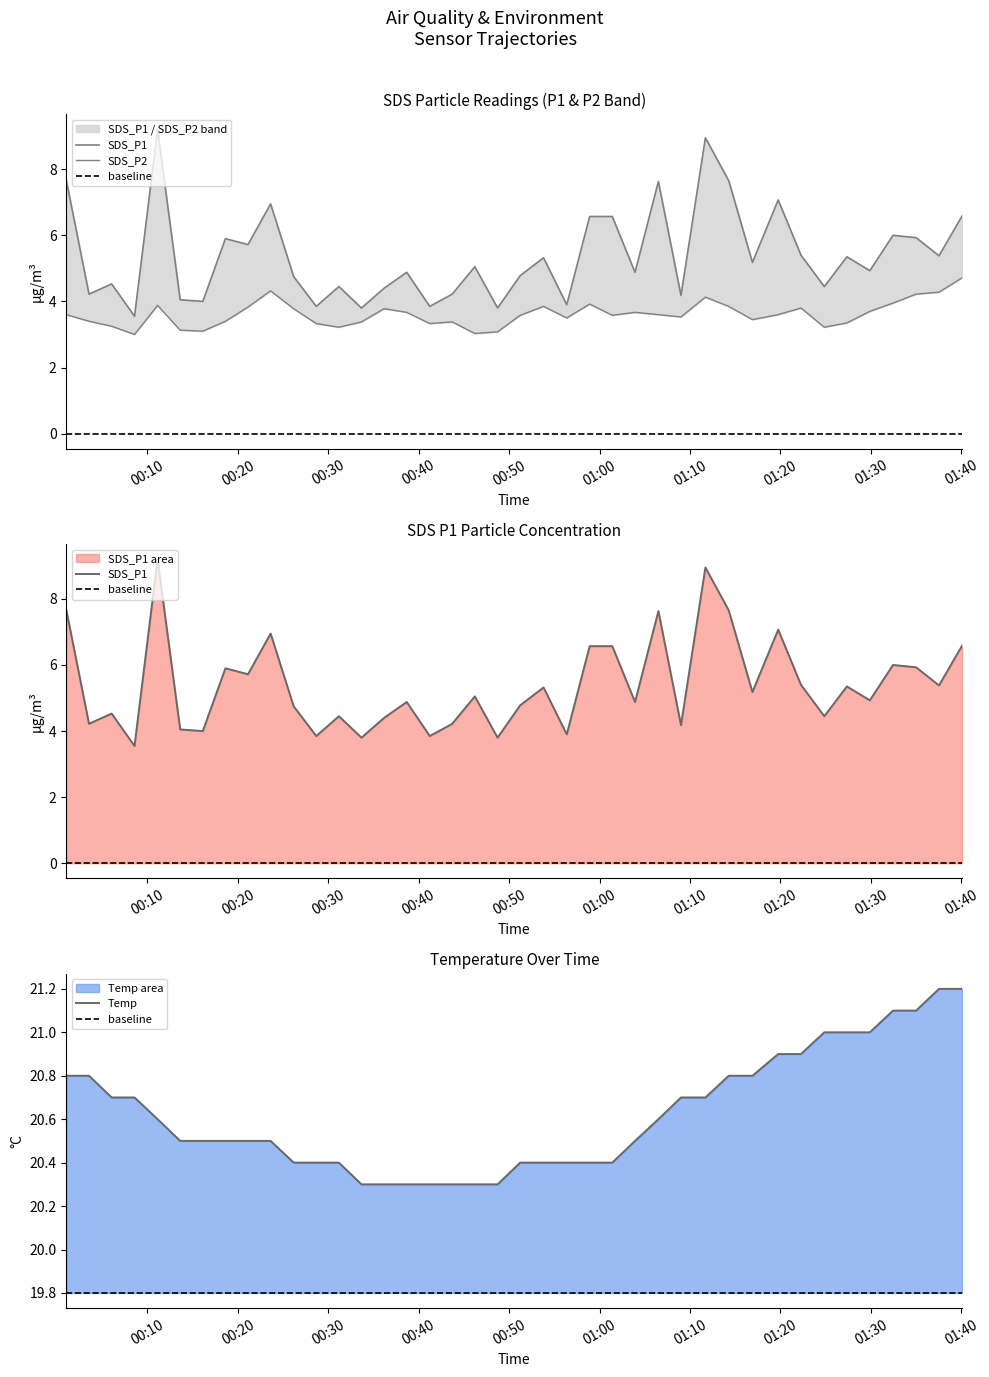

Reading left to right, list all the values displayed in this chart.

SDS_P1: 2023/09/18 00:01:02=7.7	2023/09/18 00:03:32=4.2	2023/09/18 00:06:02=4.5	2023/09/18 00:08:34=3.5	2023/09/18 00:11:07=9.2	2023/09/18 00:13:37=4.0	2023/09/18 00:16:07=4.0	2023/09/18 00:18:37=5.9	2023/09/18 00:21:07=5.7	2023/09/18 00:23:37=7.0	2023/09/18 00:26:10=4.8	2023/09/18 00:28:40=3.9	2023/09/18 00:31:10=4.5	2023/09/18 00:33:40=3.8	2023/09/18 00:36:10=4.4	2023/09/18 00:38:40=4.9	2023/09/18 00:41:13=3.9	2023/09/18 00:43:42=4.2	2023/09/18 00:46:12=5.0	2023/09/18 00:48:43=3.8	2023/09/18 00:51:13=4.8	2023/09/18 00:53:48=5.3	2023/09/18 00:56:22=3.9	2023/09/18 00:58:54=6.6	2023/09/18 01:01:24=6.6	2023/09/18 01:03:55=4.9	2023/09/18 01:06:30=7.6	2023/09/18 01:09:00=4.2	2023/09/18 01:11:42=8.9	2023/09/18 01:14:17=7.7	2023/09/18 01:16:54=5.2	2023/09/18 01:19:45=7.1	2023/09/18 01:22:16=5.4	2023/09/18 01:24:51=4.5	2023/09/18 01:27:21=5.3	2023/09/18 01:29:53=4.9	2023/09/18 01:32:27=6.0	2023/09/18 01:35:00=5.9	2023/09/18 01:37:32=5.4	2023/09/18 01:40:07=6.6
SDS_P2: 2023/09/18 00:01:02=3.6	2023/09/18 00:03:32=3.4	2023/09/18 00:06:02=3.2	2023/09/18 00:08:34=3.0	2023/09/18 00:11:07=3.9	2023/09/18 00:13:37=3.1	2023/09/18 00:16:07=3.1	2023/09/18 00:18:37=3.4	2023/09/18 00:21:07=3.8	2023/09/18 00:23:37=4.3	2023/09/18 00:26:10=3.8	2023/09/18 00:28:40=3.3	2023/09/18 00:31:10=3.2	2023/09/18 00:33:40=3.4	2023/09/18 00:36:10=3.8	2023/09/18 00:38:40=3.7	2023/09/18 00:41:13=3.3	2023/09/18 00:43:42=3.4	2023/09/18 00:46:12=3.0	2023/09/18 00:48:43=3.1	2023/09/18 00:51:13=3.6	2023/09/18 00:53:48=3.9	2023/09/18 00:56:22=3.5	2023/09/18 00:58:54=3.9	2023/09/18 01:01:24=3.6	2023/09/18 01:03:55=3.7	2023/09/18 01:06:30=3.6	2023/09/18 01:09:00=3.5	2023/09/18 01:11:42=4.1	2023/09/18 01:14:17=3.9	2023/09/18 01:16:54=3.5	2023/09/18 01:19:45=3.6	2023/09/18 01:22:16=3.8	2023/09/18 01:24:51=3.2	2023/09/18 01:27:21=3.4	2023/09/18 01:29:53=3.7	2023/09/18 01:32:27=4.0	2023/09/18 01:35:00=4.2	2023/09/18 01:37:32=4.3	2023/09/18 01:40:07=4.7
Temp: 2023/09/18 00:01:02=20.8	2023/09/18 00:03:32=20.8	2023/09/18 00:06:02=20.7	2023/09/18 00:08:34=20.7	2023/09/18 00:11:07=20.6	2023/09/18 00:13:37=20.5	2023/09/18 00:16:07=20.5	2023/09/18 00:18:37=20.5	2023/09/18 00:21:07=20.5	2023/09/18 00:23:37=20.5	2023/09/18 00:26:10=20.4	2023/09/18 00:28:40=20.4	2023/09/18 00:31:10=20.4	2023/09/18 00:33:40=20.3	2023/09/18 00:36:10=20.3	2023/09/18 00:38:40=20.3	2023/09/18 00:41:13=20.3	2023/09/18 00:43:42=20.3	2023/09/18 00:46:12=20.3	2023/09/18 00:48:43=20.3	2023/09/18 00:51:13=20.4	2023/09/18 00:53:48=20.4	2023/09/18 00:56:22=20.4	2023/09/18 00:58:54=20.4	2023/09/18 01:01:24=20.4	2023/09/18 01:03:55=20.5	2023/09/18 01:06:30=20.6	2023/09/18 01:09:00=20.7	2023/09/18 01:11:42=20.7	2023/09/18 01:14:17=20.8	2023/09/18 01:16:54=20.8	2023/09/18 01:19:45=20.9	2023/09/18 01:22:16=20.9	2023/09/18 01:24:51=21.0	2023/09/18 01:27:21=21.0	2023/09/18 01:29:53=21.0	2023/09/18 01:32:27=21.1	2023/09/18 01:35:00=21.1	2023/09/18 01:37:32=21.2	2023/09/18 01:40:07=21.2